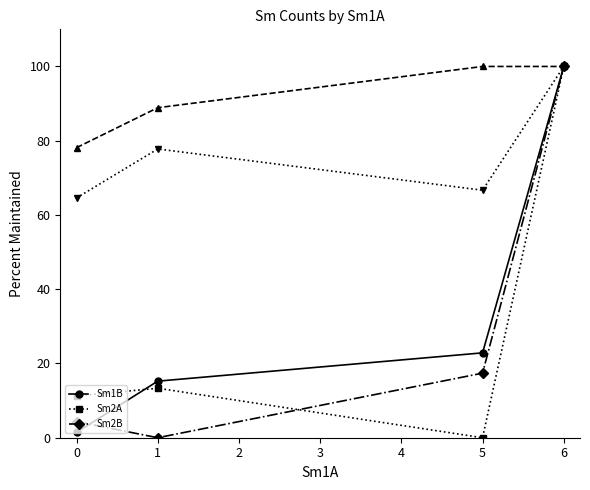

True or false: Sm1B has a value of 41.1 at 5.

False